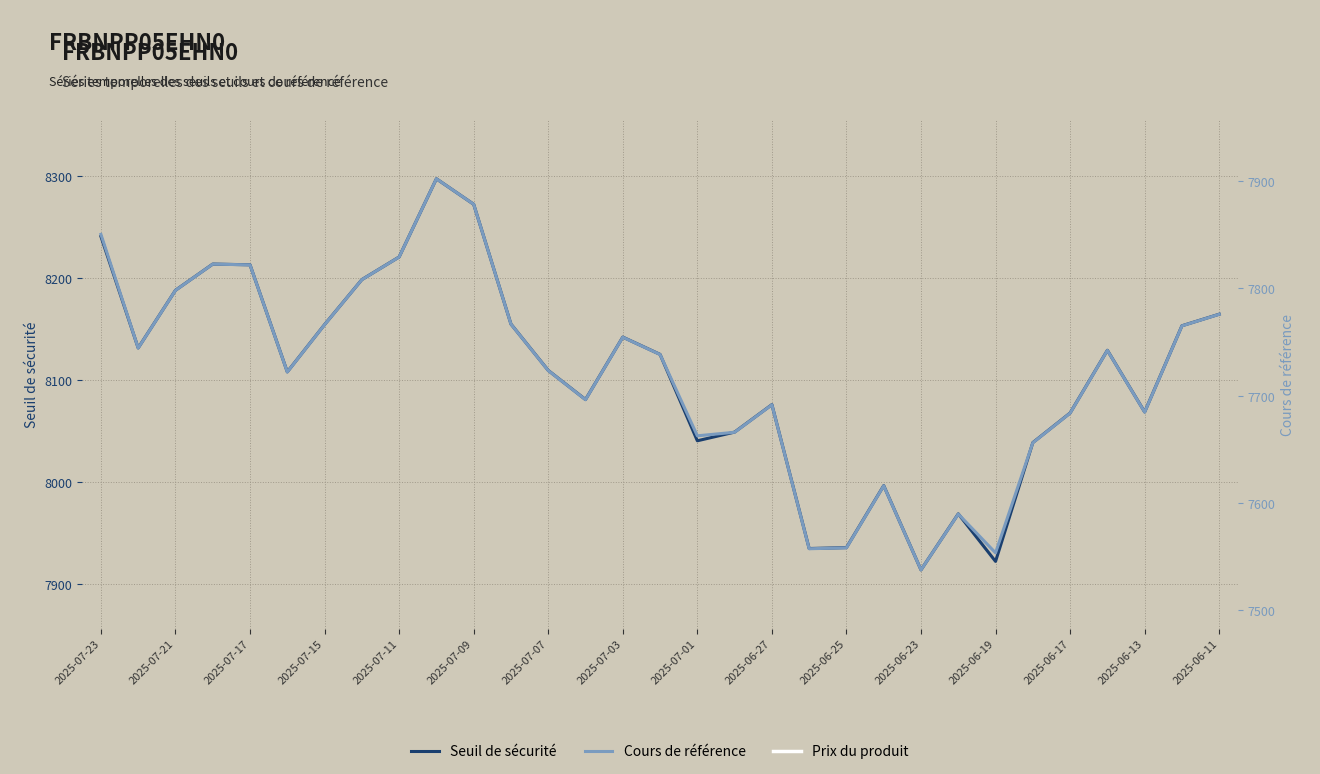

What is the minimum value for Seuil de sécurité?

7914.2